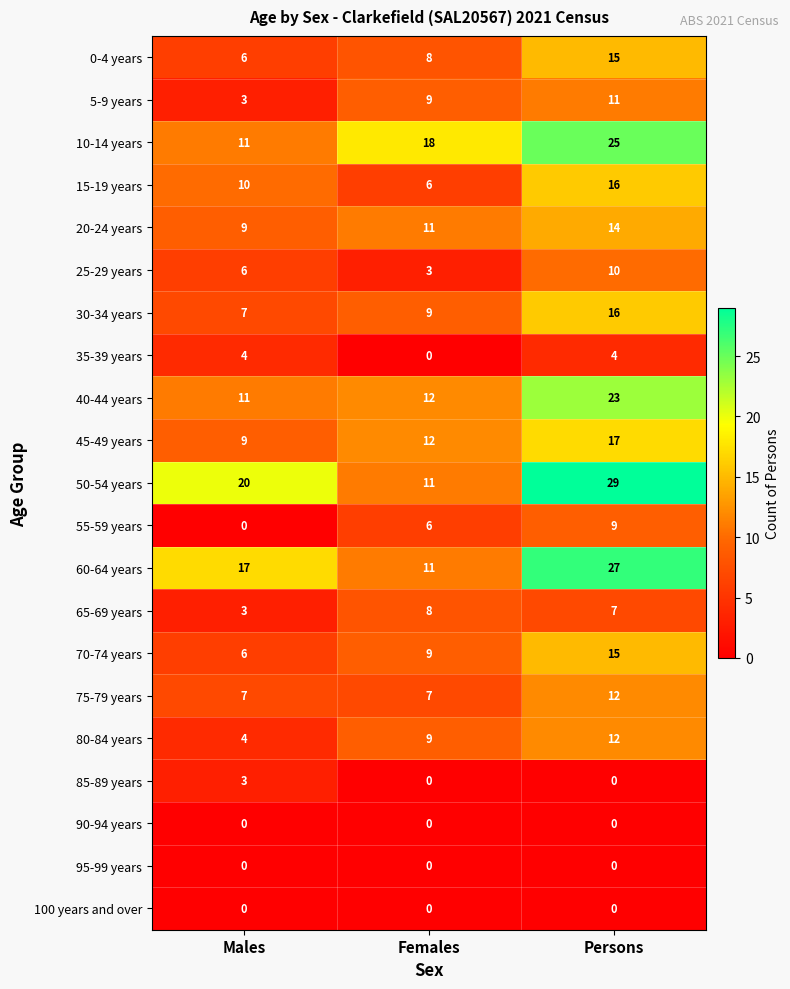

What is the average value of the 15-19 years series?

11